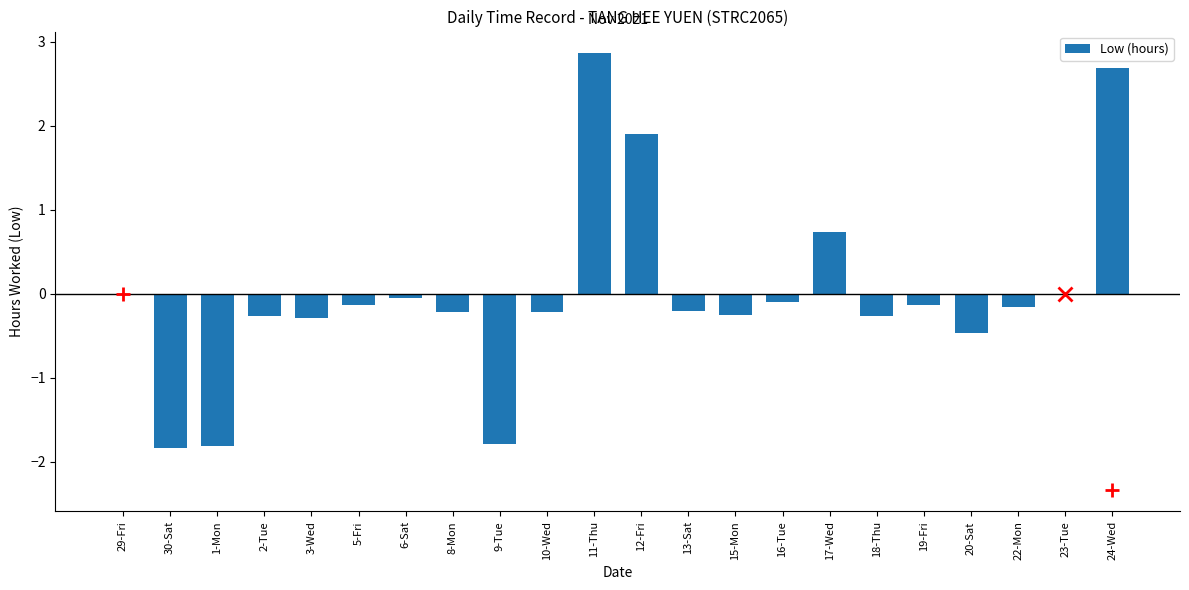

The value at 17-Wed is 0.7. True or false?

True